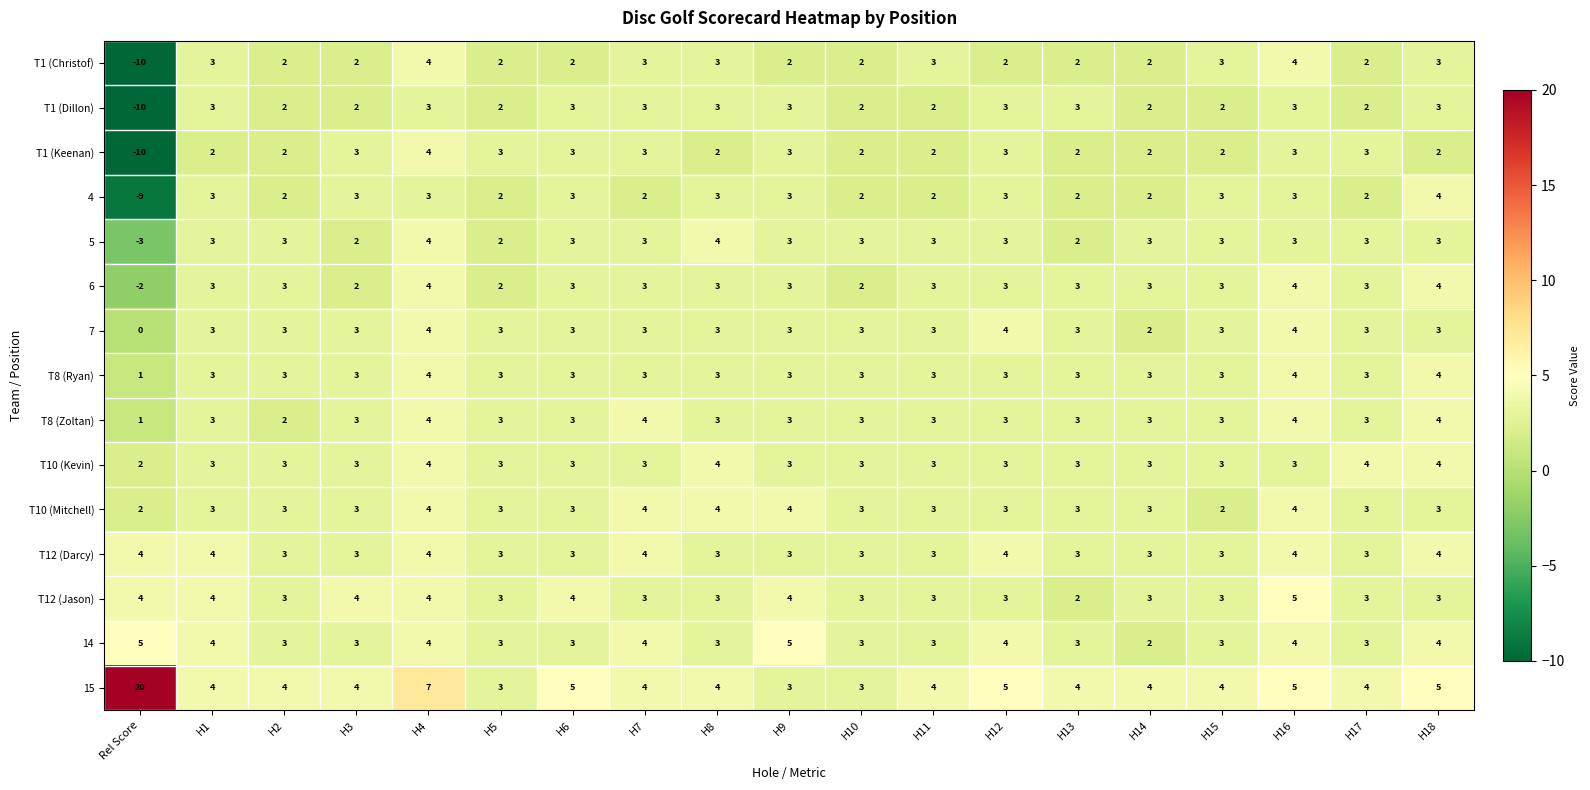

Which series has the largest range (max minus min)?

15